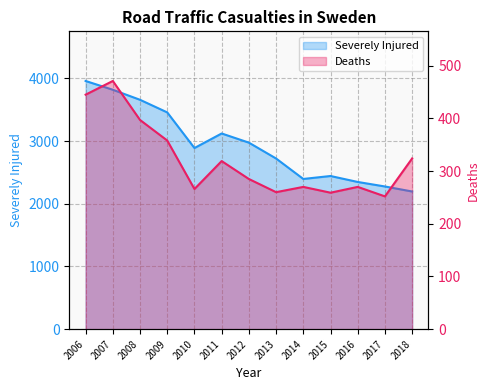

At which label does Deaths reach its minimum?

2017